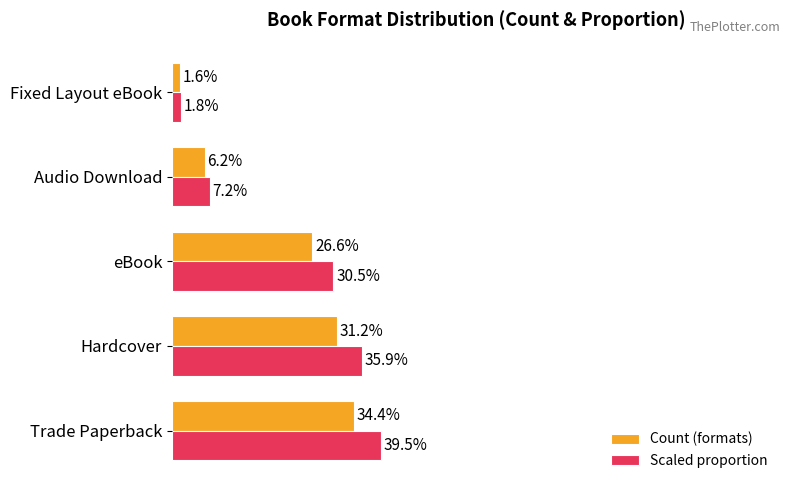

Which series has the widest spread of values?

Scaled proportion